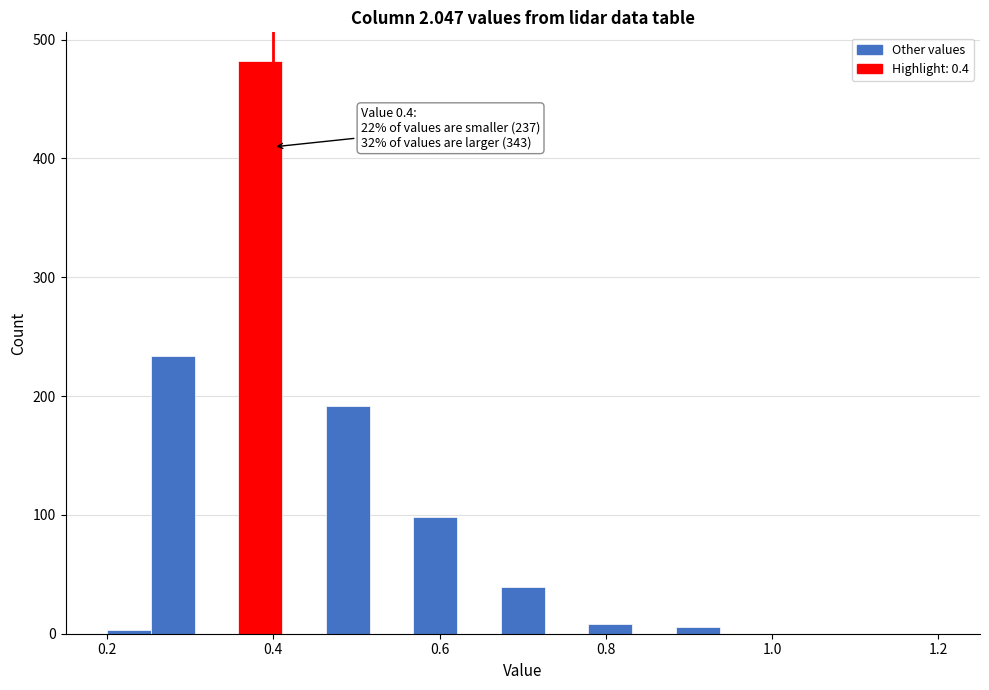

Around what value on the x-axis is the tallest bar? Give the approximate position of its centre, as read against the axis.

0.38